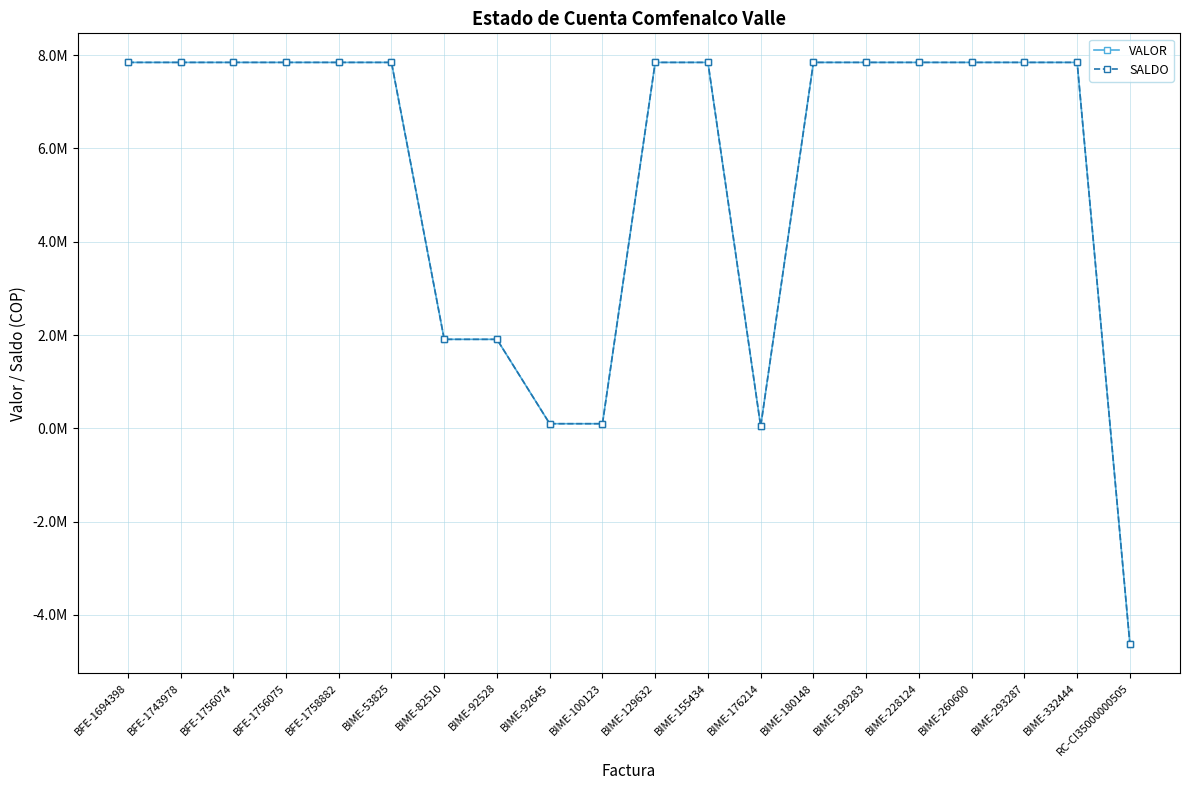

Is this an area chart (filled region under the line)?

No